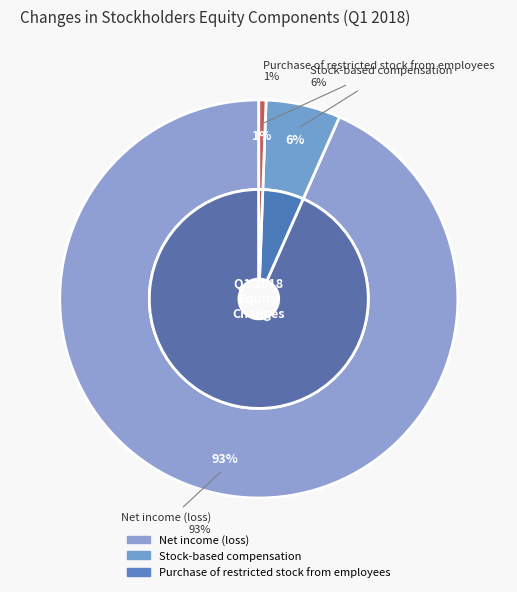

To the nearest percent, what is the average slice percentage?

33%